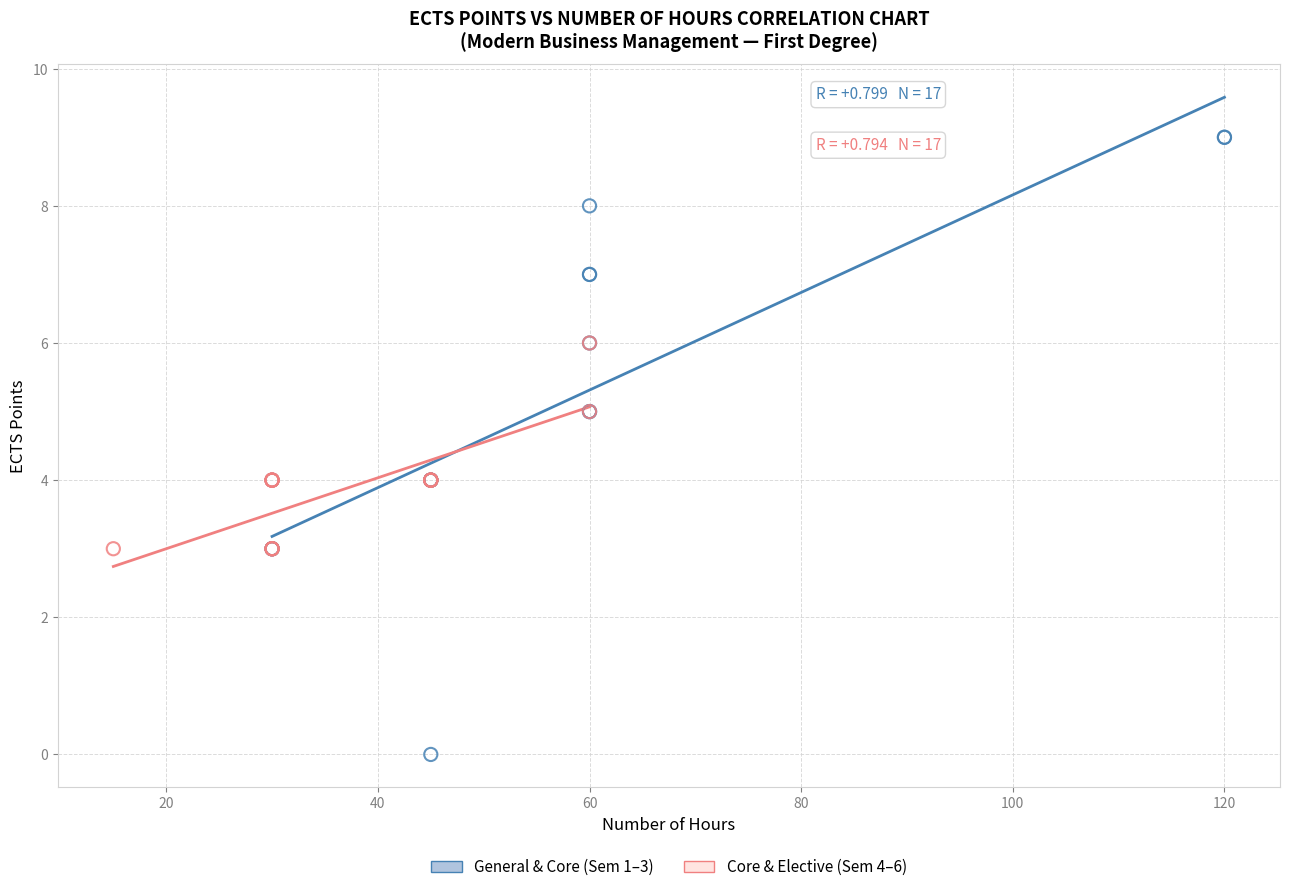

Which series has the widest spread of Y values?

General & Core (Sem 1–3)